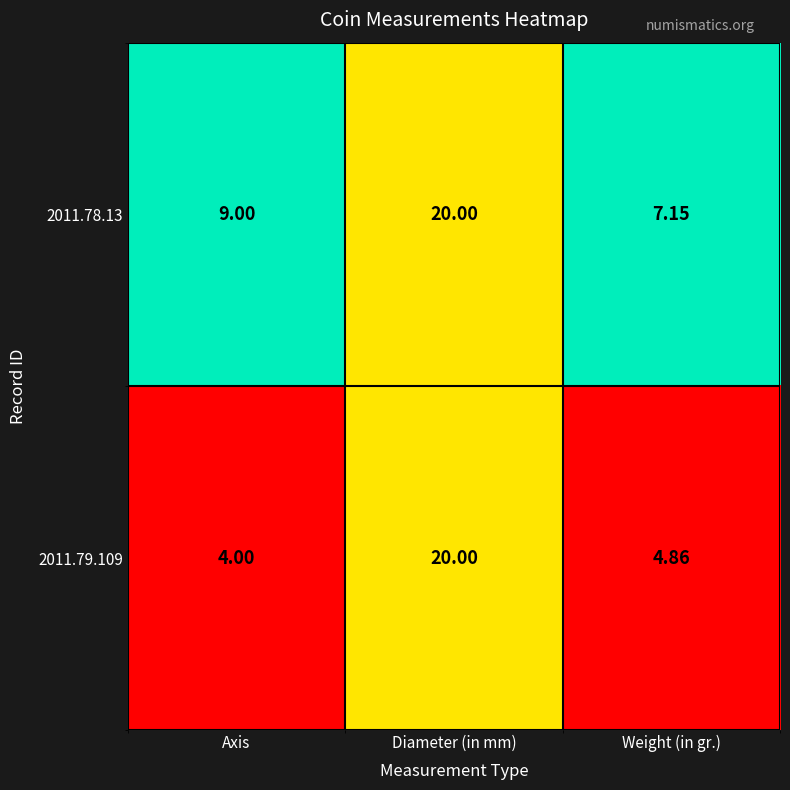

Rank the categories by 2011.78.13 value from lowest to highest.

Weight (in gr.), Axis, Diameter (in mm)